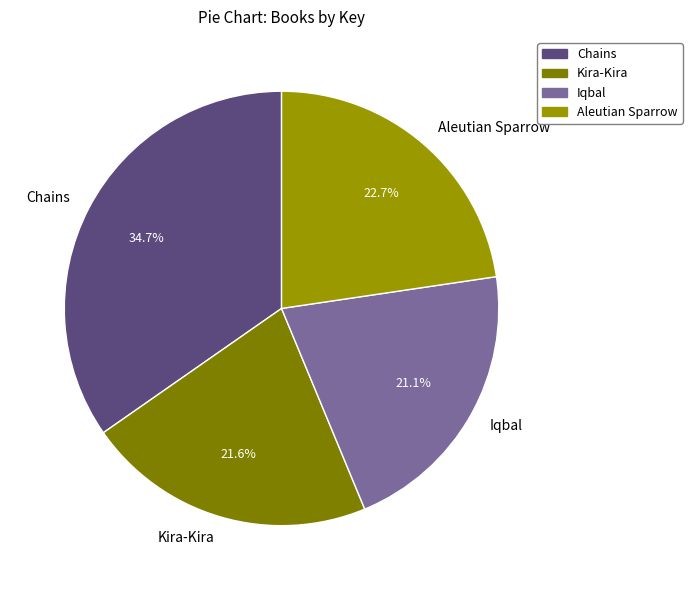

Does Chains account for over 50% of the chart?

No